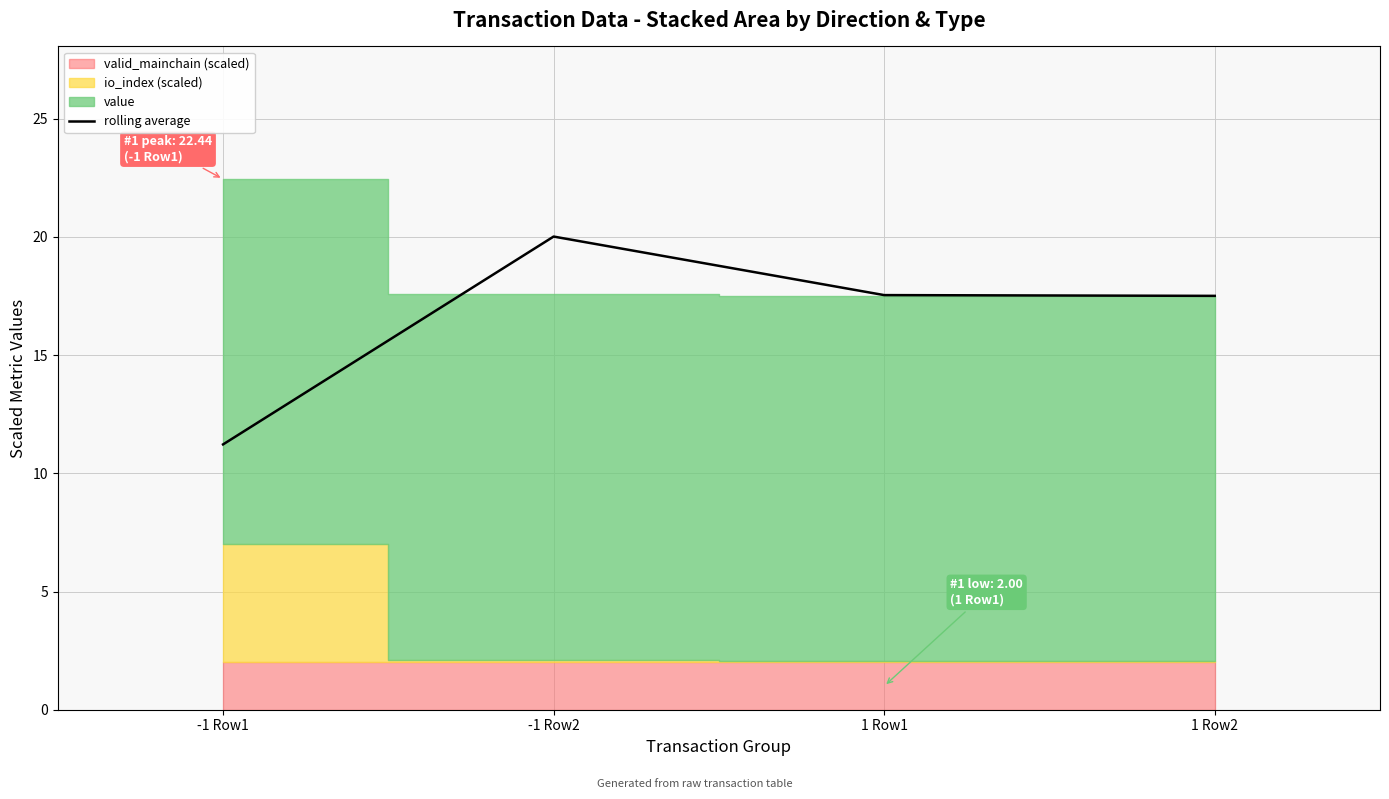

At which category does the data reach its first local peak?

-1 Row2